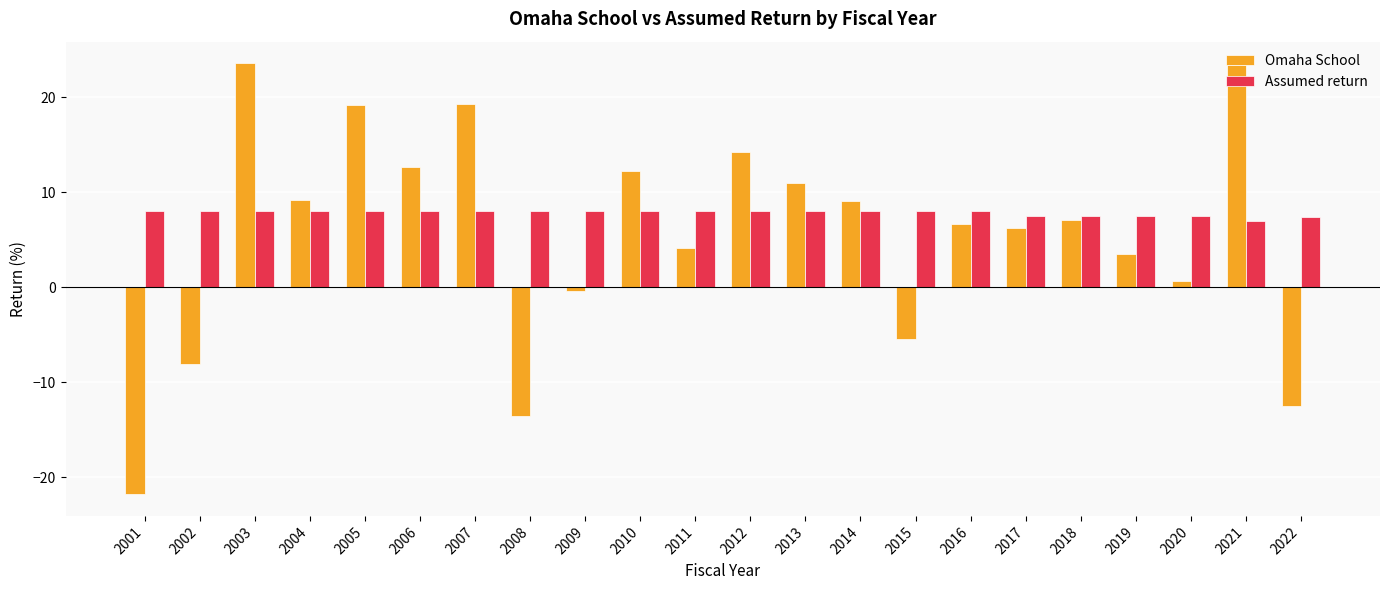

True or false: Assumed return has a value of 8.0 at 2012.

True